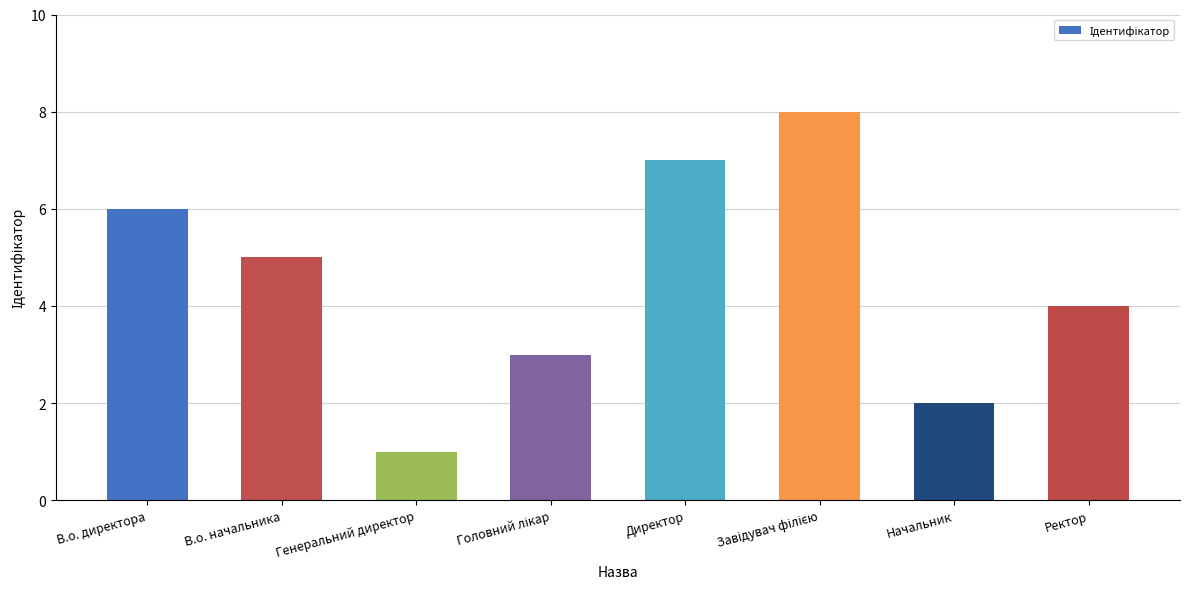

What is the label of the 8th bar from the left?

Ректор